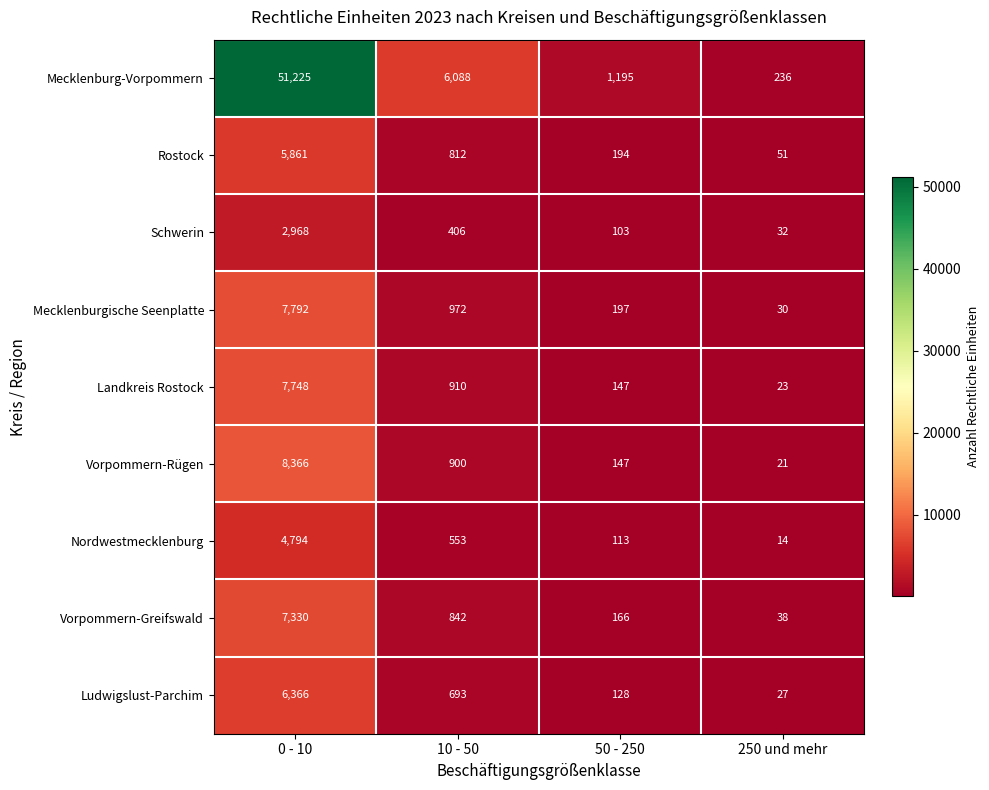

At which label does Schwerin first exceed 406?

0 - 10